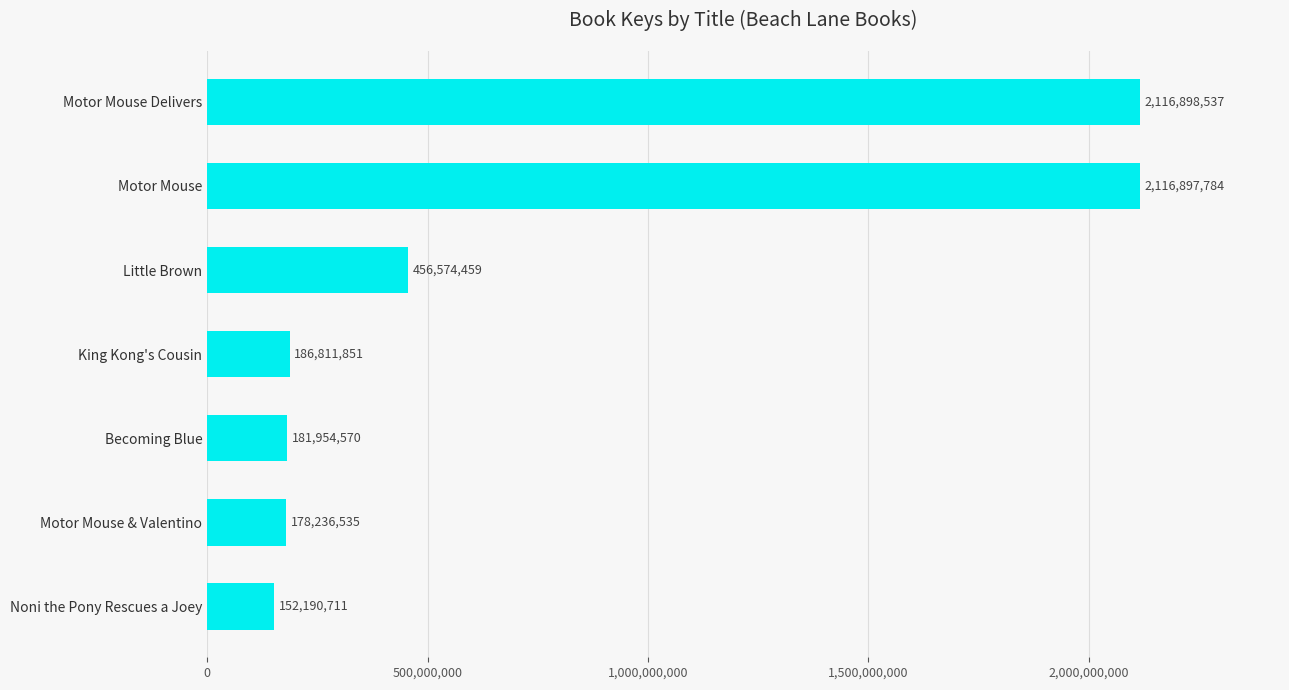

What is the change in value from Becoming Blue to King Kong's Cousin?

+4857281